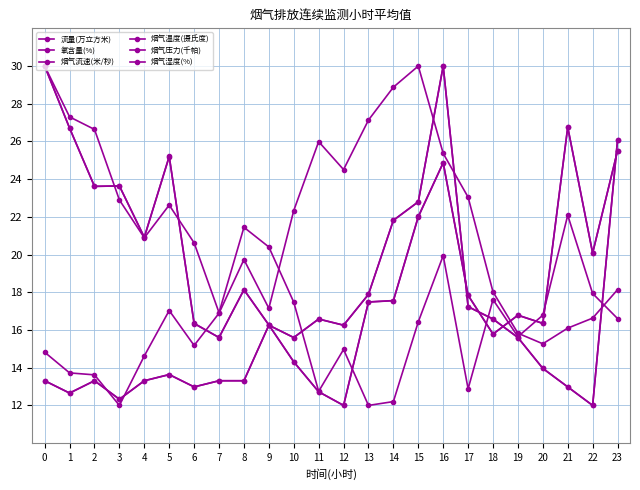

Which category has the lowest value in the 氧含量(%) series?

13